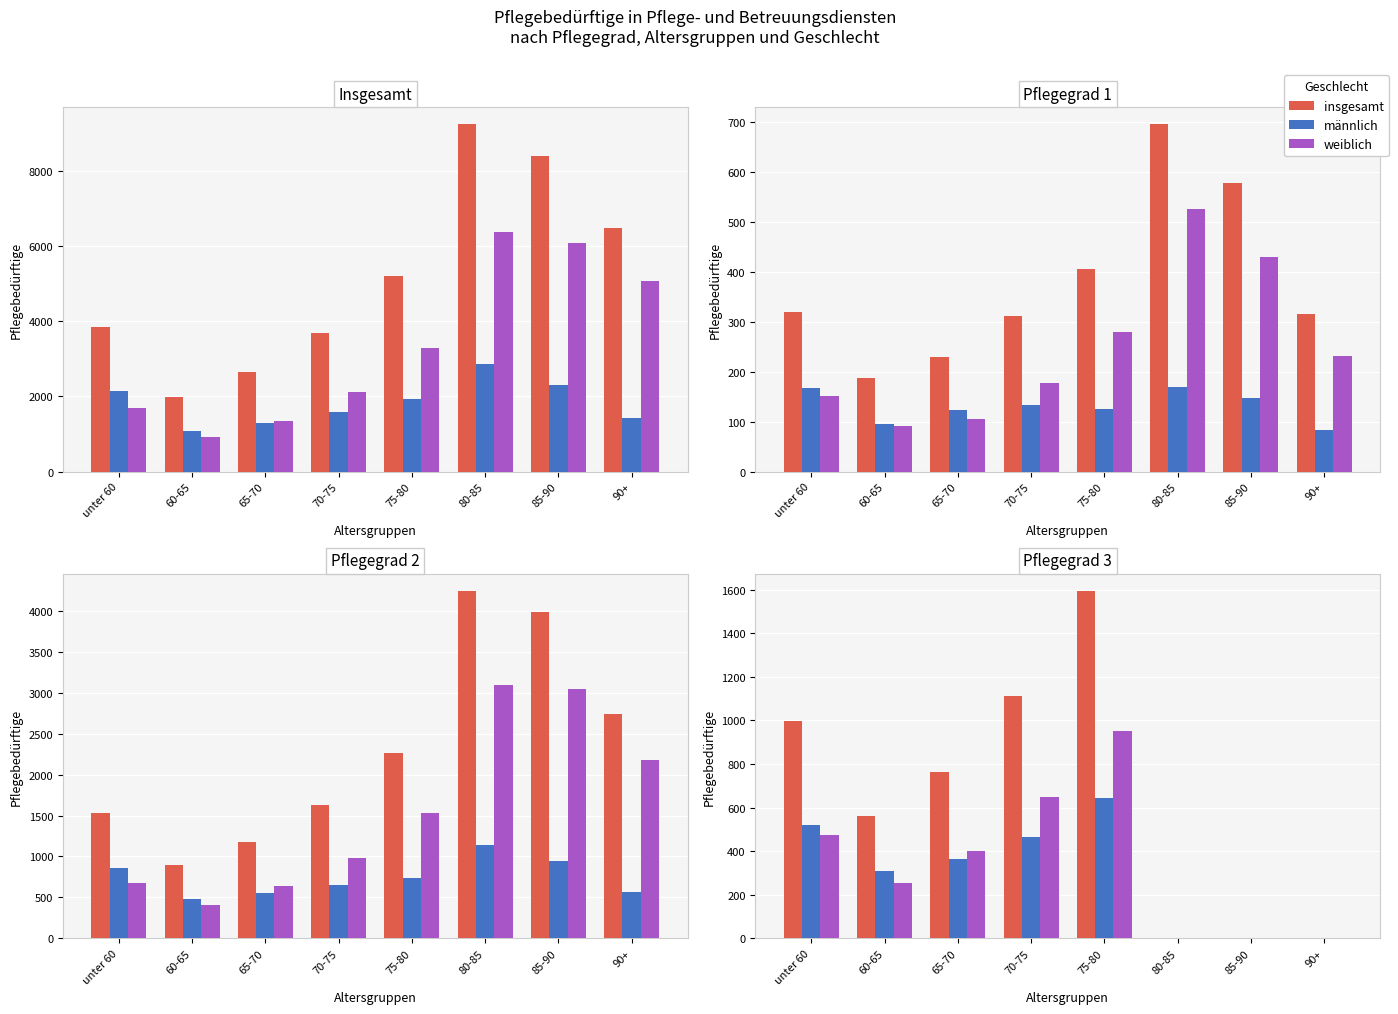

Where is weiblich nearest to the value 476?

unter 60